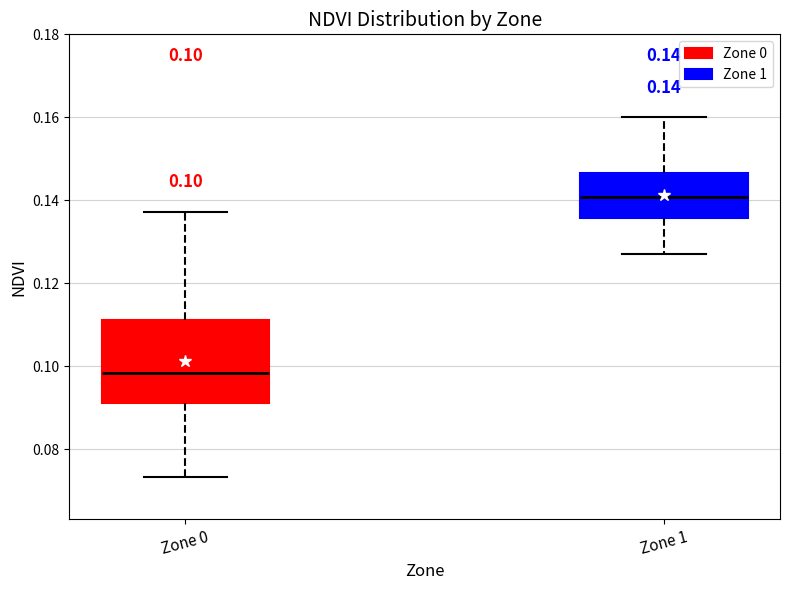

Which box has the lowest median line?

Zone 0